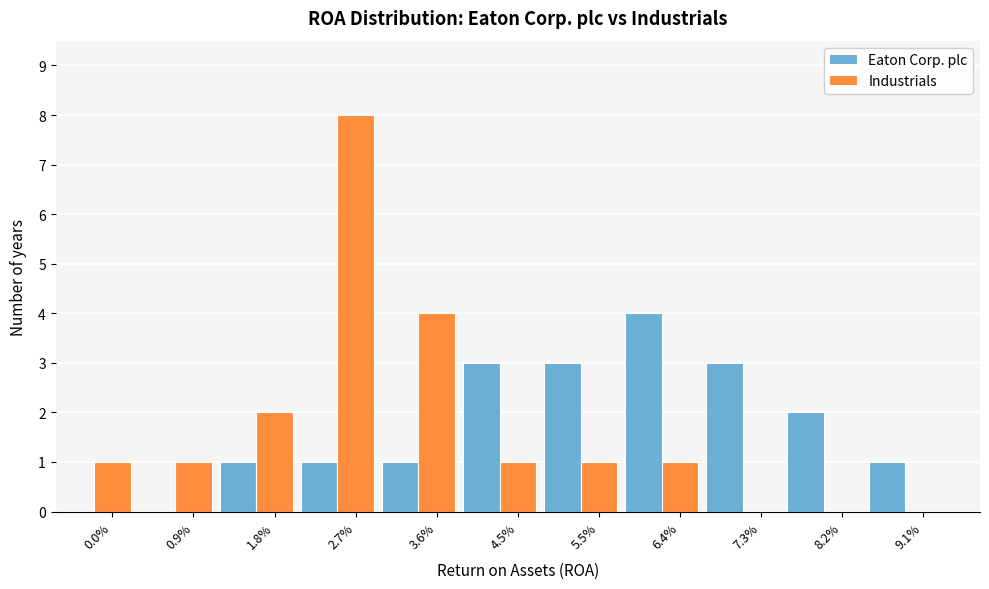

The Industrials series shows 2 at 1.8%. True or false?

True